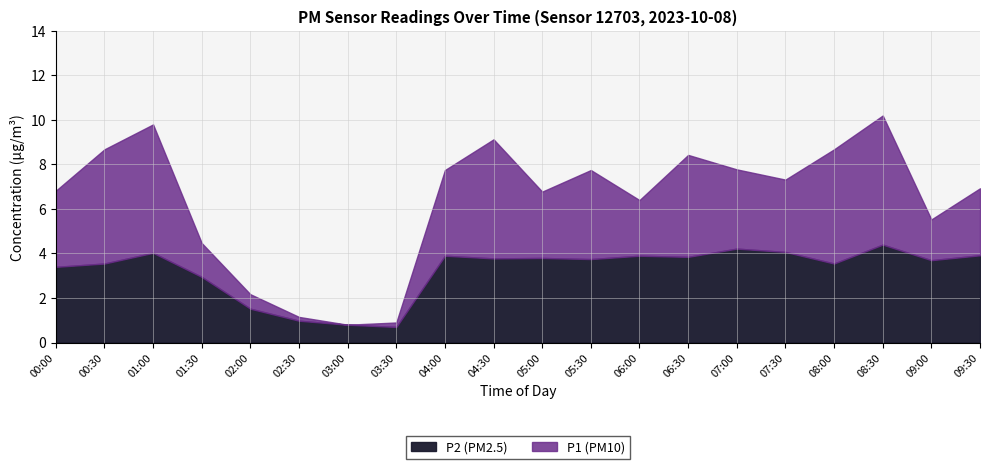

True or false: P2 (PM2.5) and P1 (PM10) intersect in this chart.

False